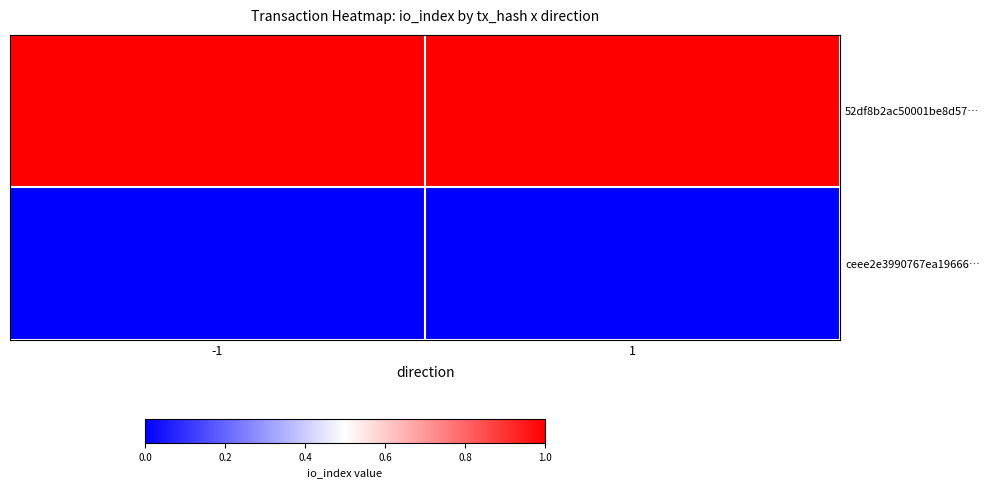

Which series changed the most between -1 and 1?

52df8b2ac50001be8d57…